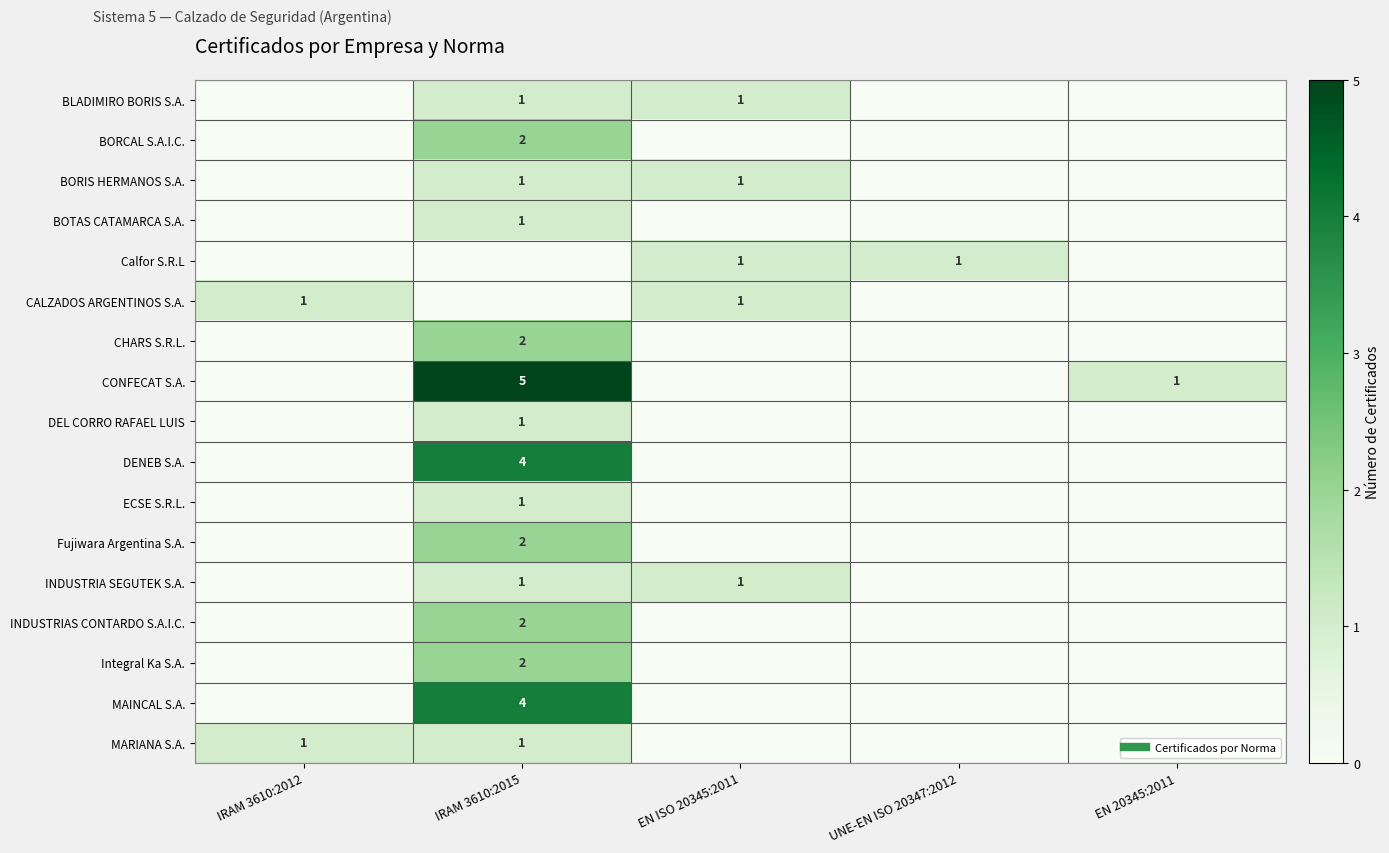

At which label does ECSE S.R.L. reach its minimum?

IRAM 3610:2012